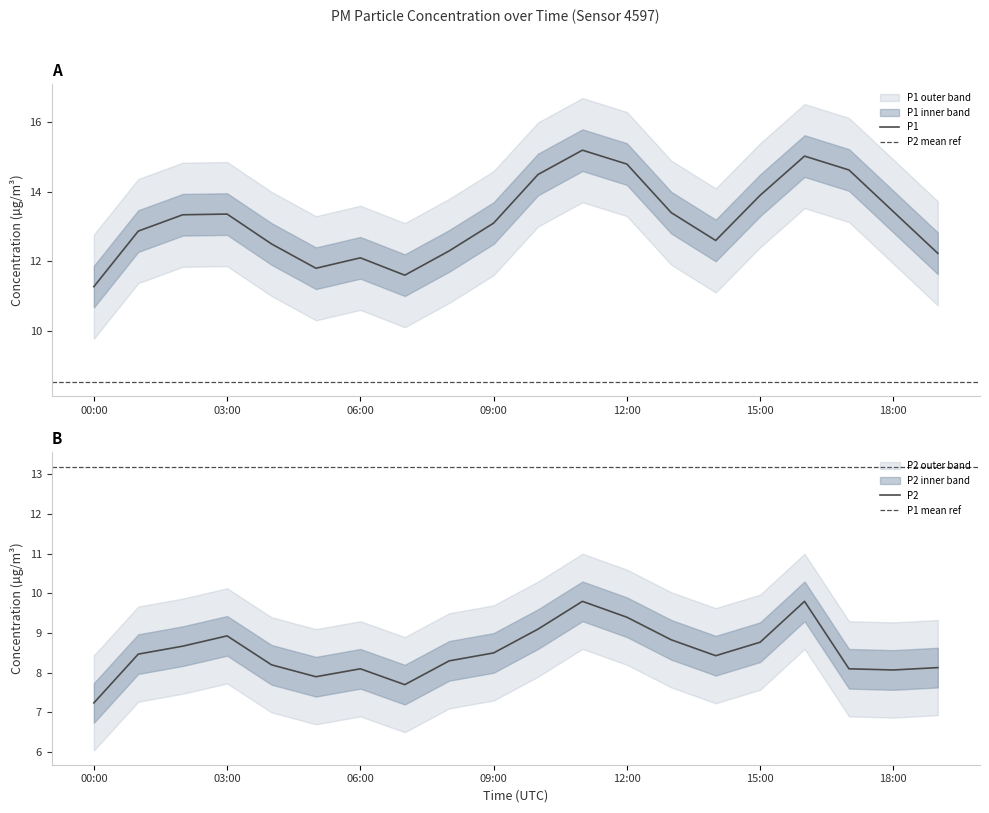

At which category does P2 reach its first local valley?

05:00